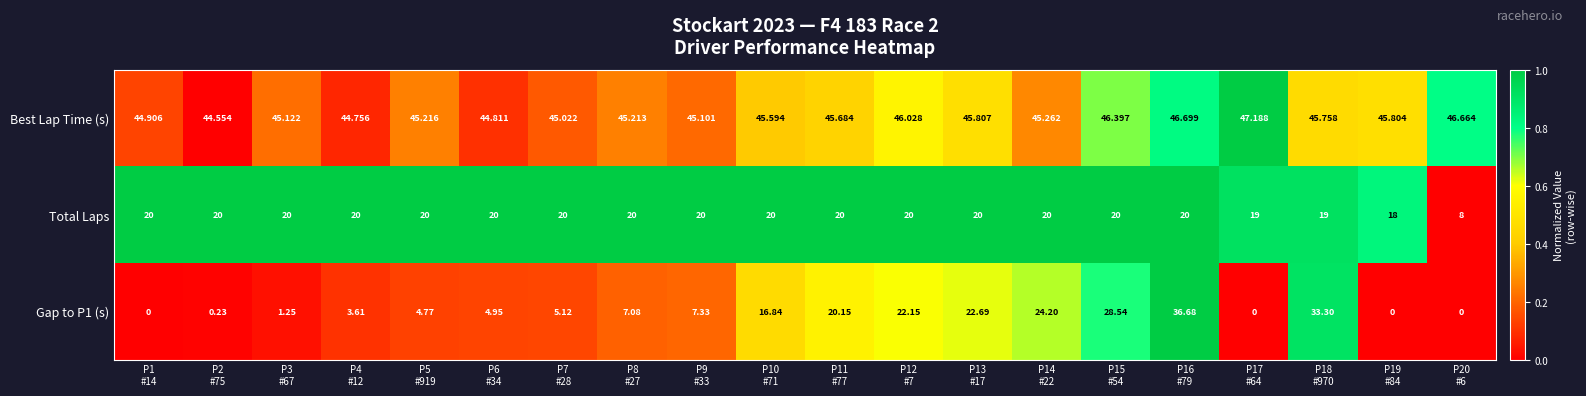

Which series has the largest total across all categories?

Best Lap Time (s)